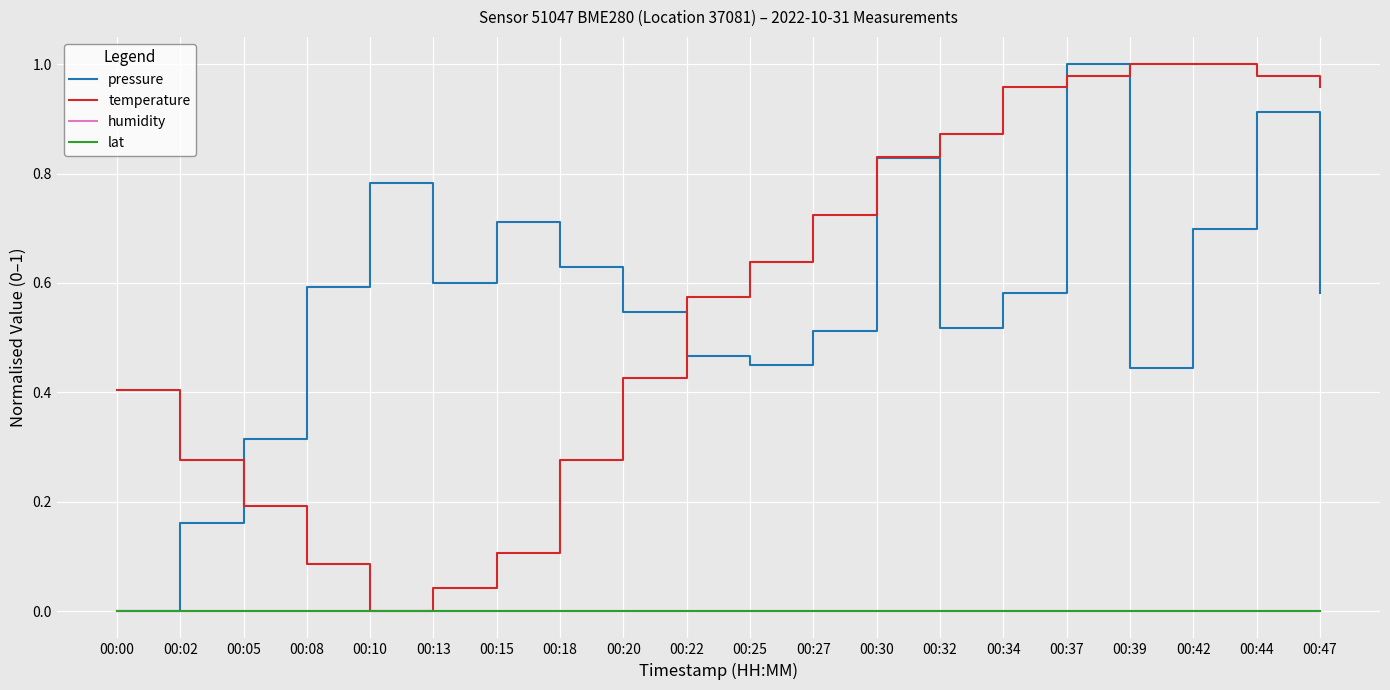

At how many categories does at least one series exceed 0?

20